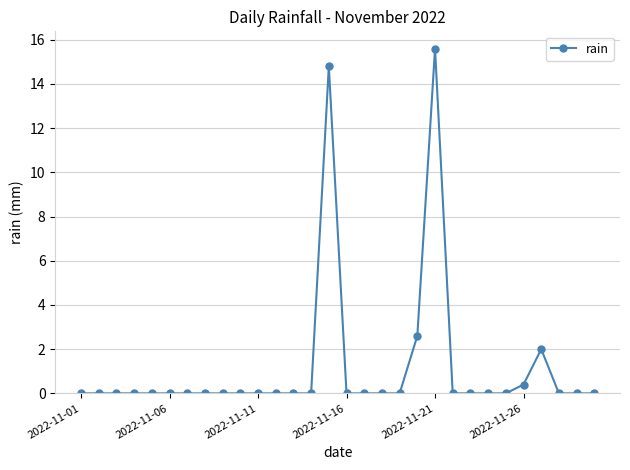

True or false: there are more than 2 points higher than both neighbors.

True